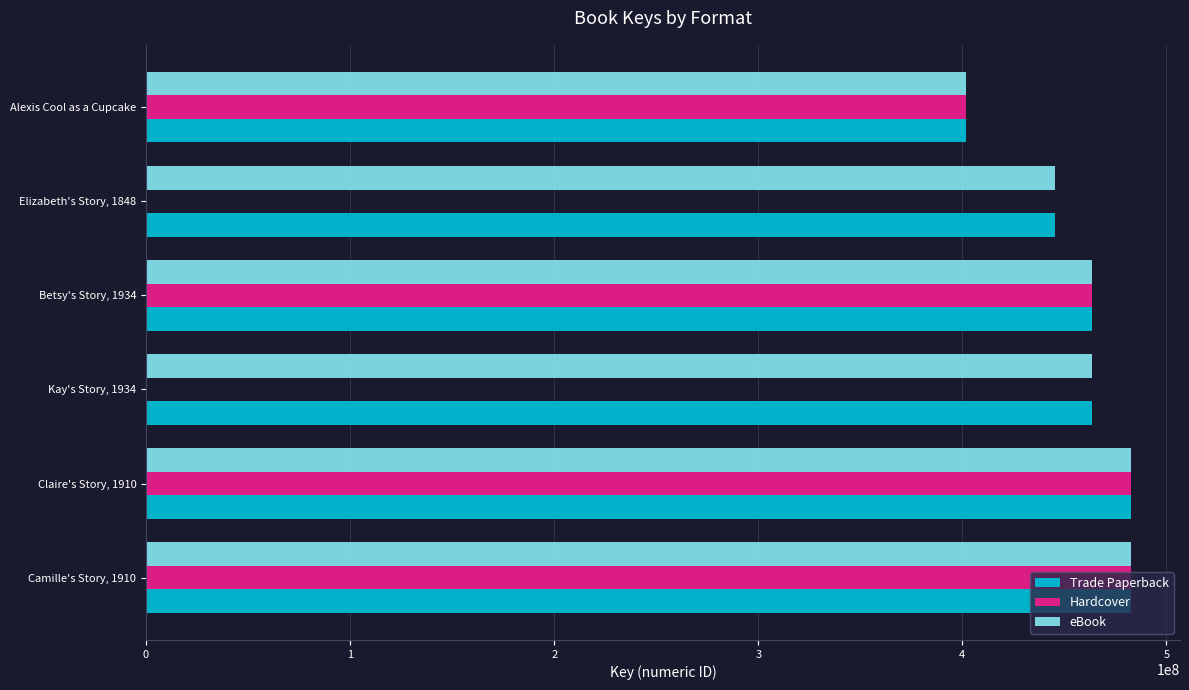

The value of Trade Paperback at Betsy's Story, 1934 is 463555314. True or false?

True